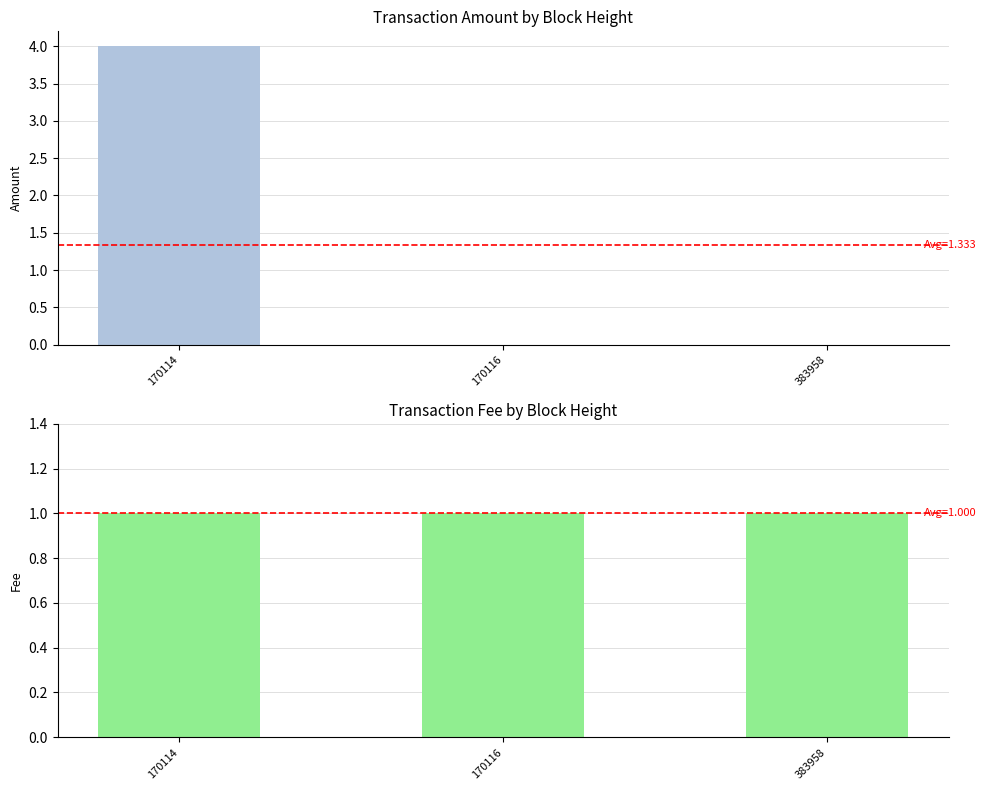

What are all the series names shown in the legend?

Amount, Fee